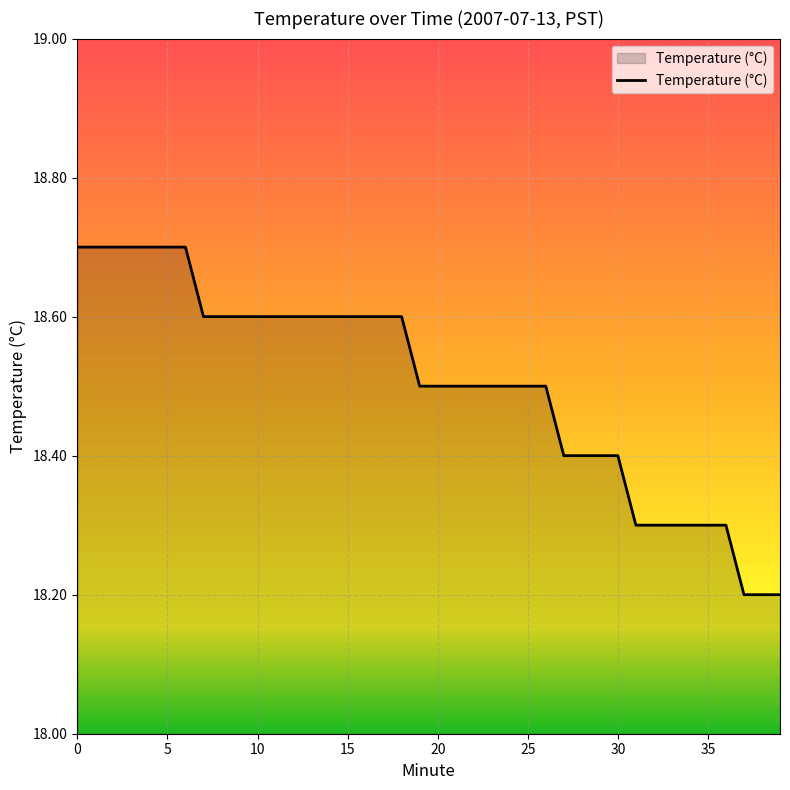

What is the minimum value shown in the chart?

18.2